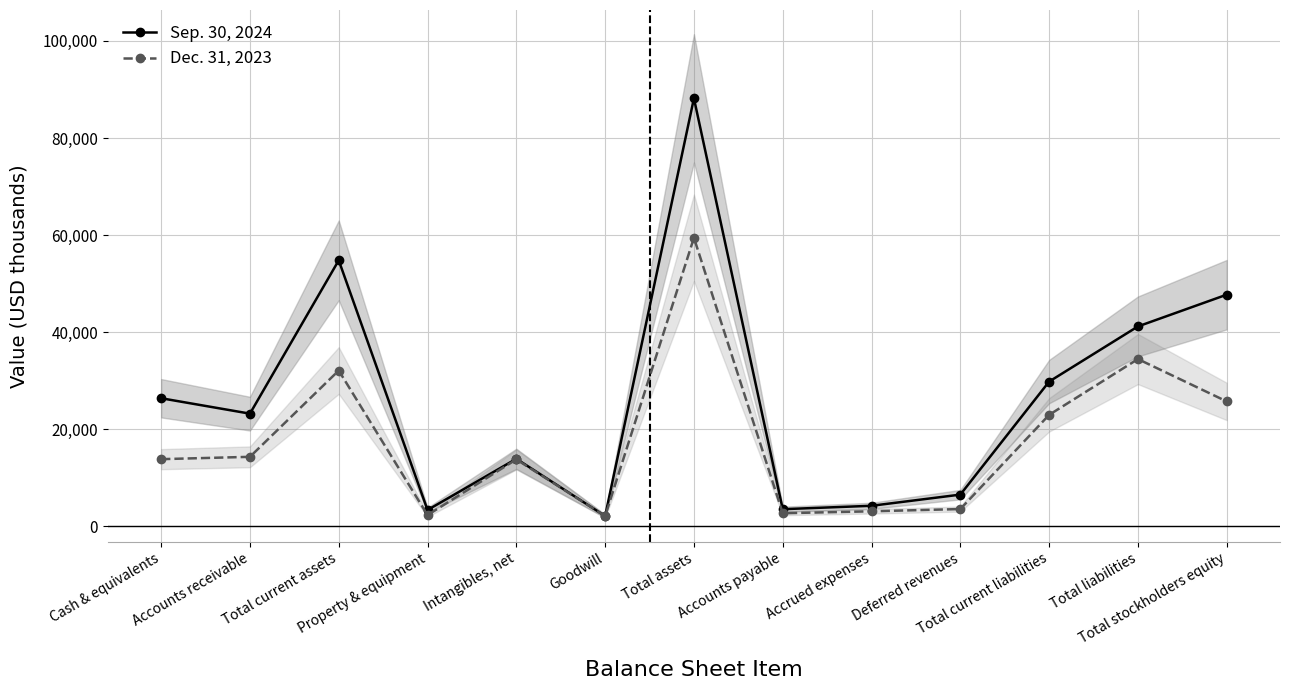

Does the chart have visible grid lines?

Yes